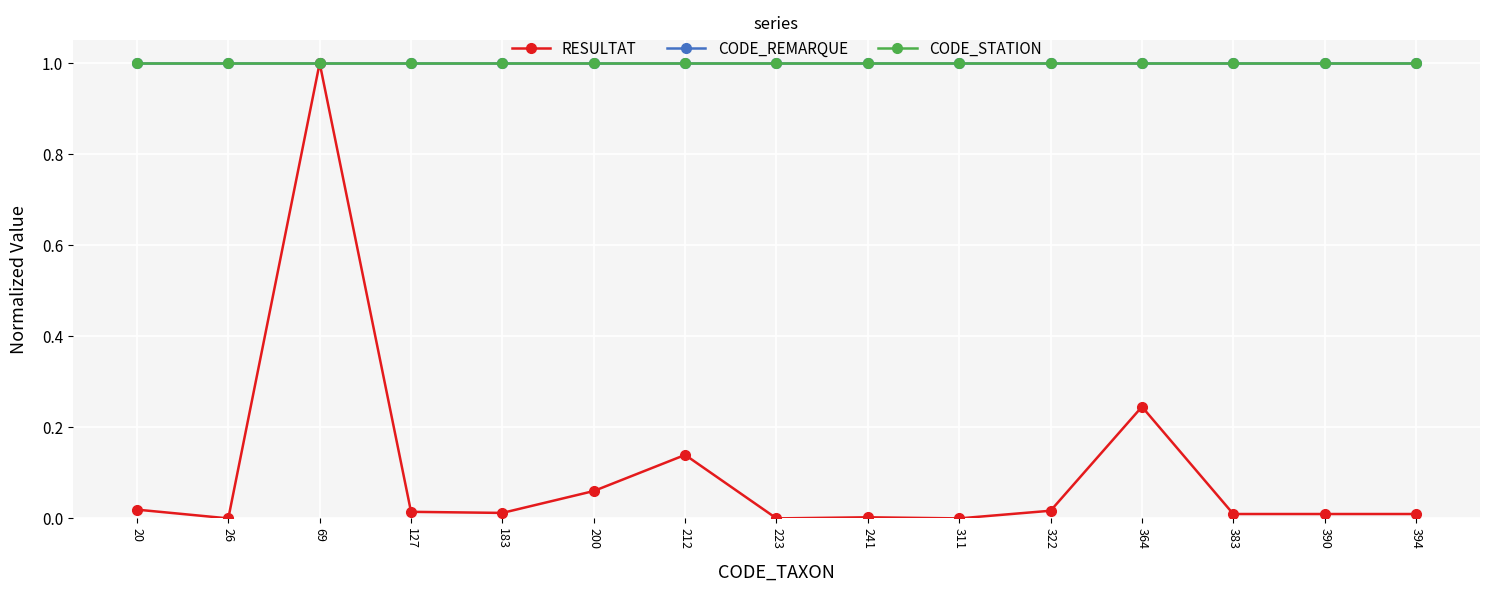

Reading left to right, list all the values displayed in this chart.

RESULTAT: 0.0	0.0	1.0	0.0	0.0	0.1	0.1	0.0	0.0	0.0	0.0	0.2	0.0	0.0	0.0
CODE_REMARQUE: 1.0	1.0	1.0	1.0	1.0	1.0	1.0	1.0	1.0	1.0	1.0	1.0	1.0	1.0	1.0
CODE_STATION: 1.0	1.0	1.0	1.0	1.0	1.0	1.0	1.0	1.0	1.0	1.0	1.0	1.0	1.0	1.0